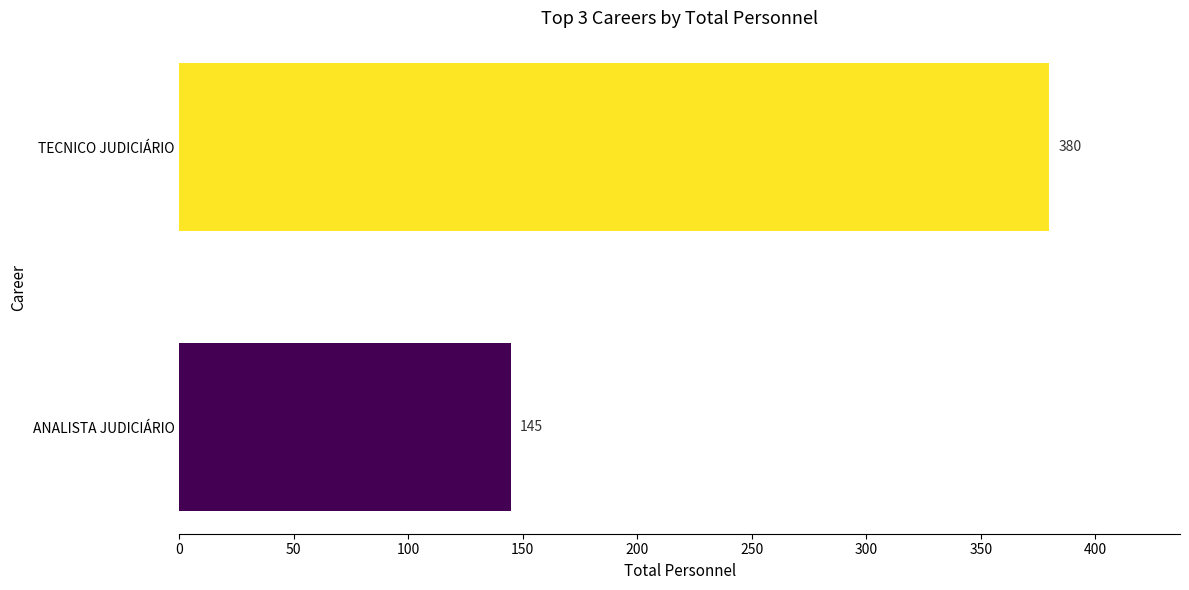

Reading top to bottom, list all the values displayed in this chart.

TECNICO JUDICIÁRIO=380	ANALISTA JUDICIÁRIO=145